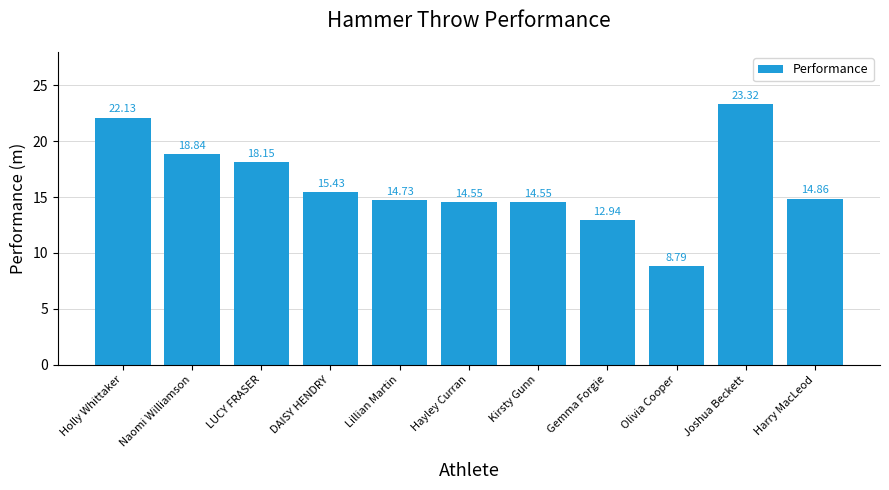

Count the number of data series in this chart.

1